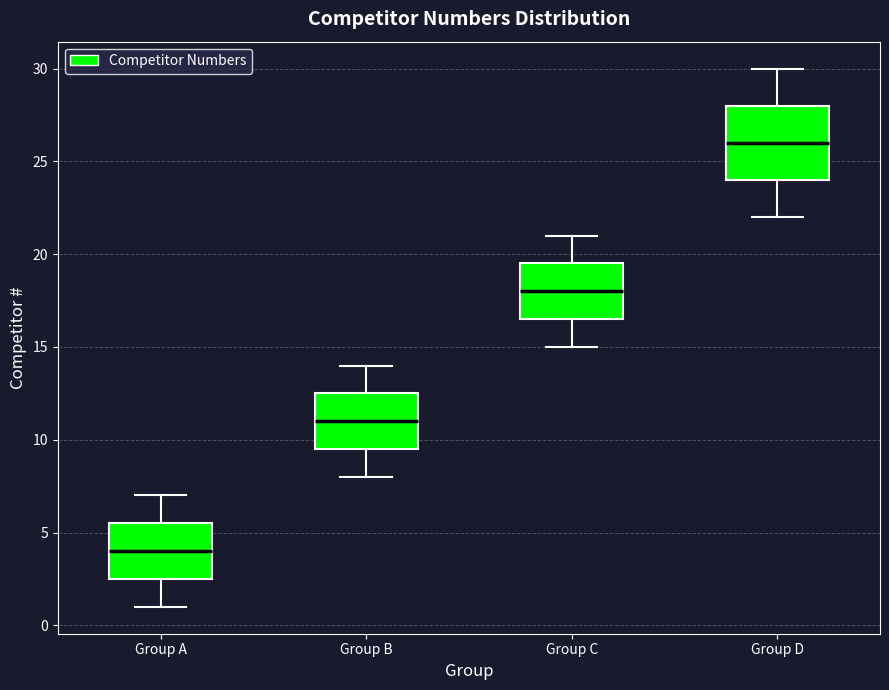

Where is the lower edge of the box for Group B on the y-axis? The values are not printed on the chart, so give them approximately, as read against the axis.

9.5